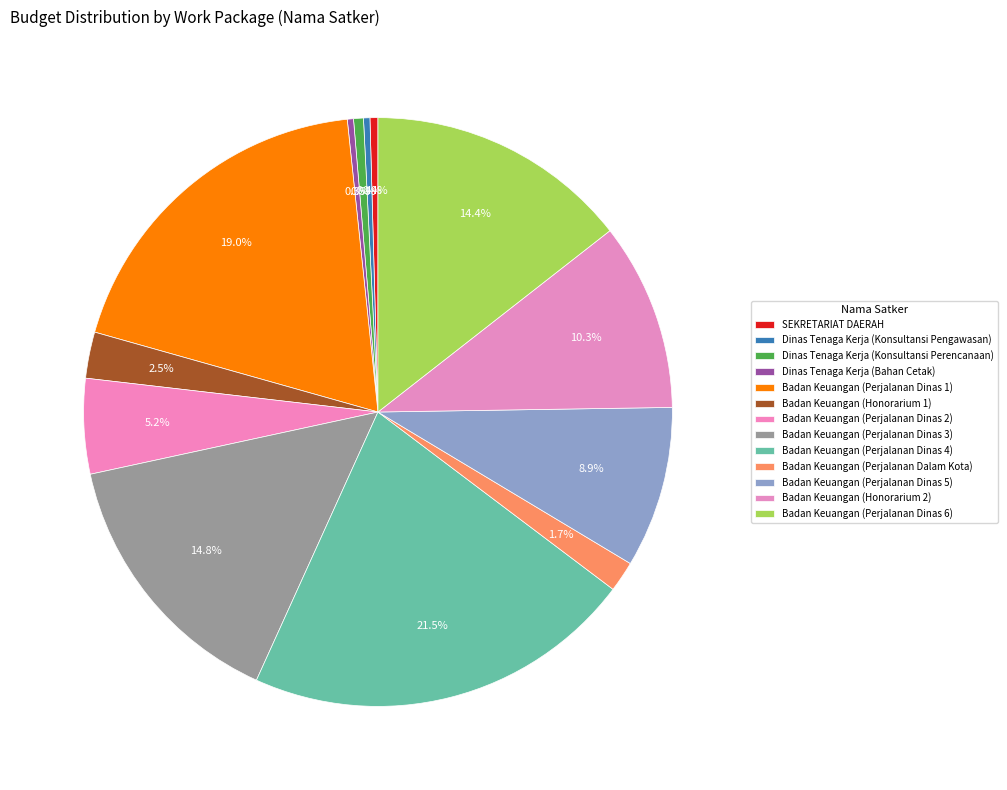

Combined, do Badan Keuangan (Perjalanan Dinas 3) and SEKRETARIAT DAERAH account for over 50%?

No